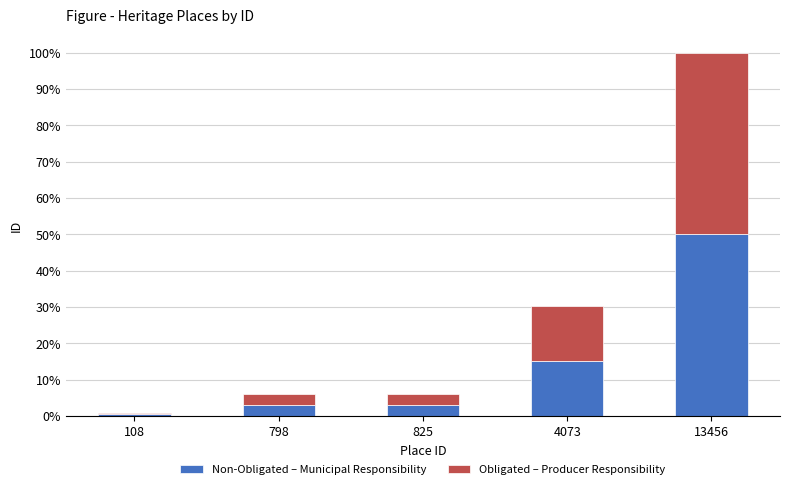

What are all the series names shown in the legend?

Non-Obligated – Municipal Responsibility, Obligated – Producer Responsibility